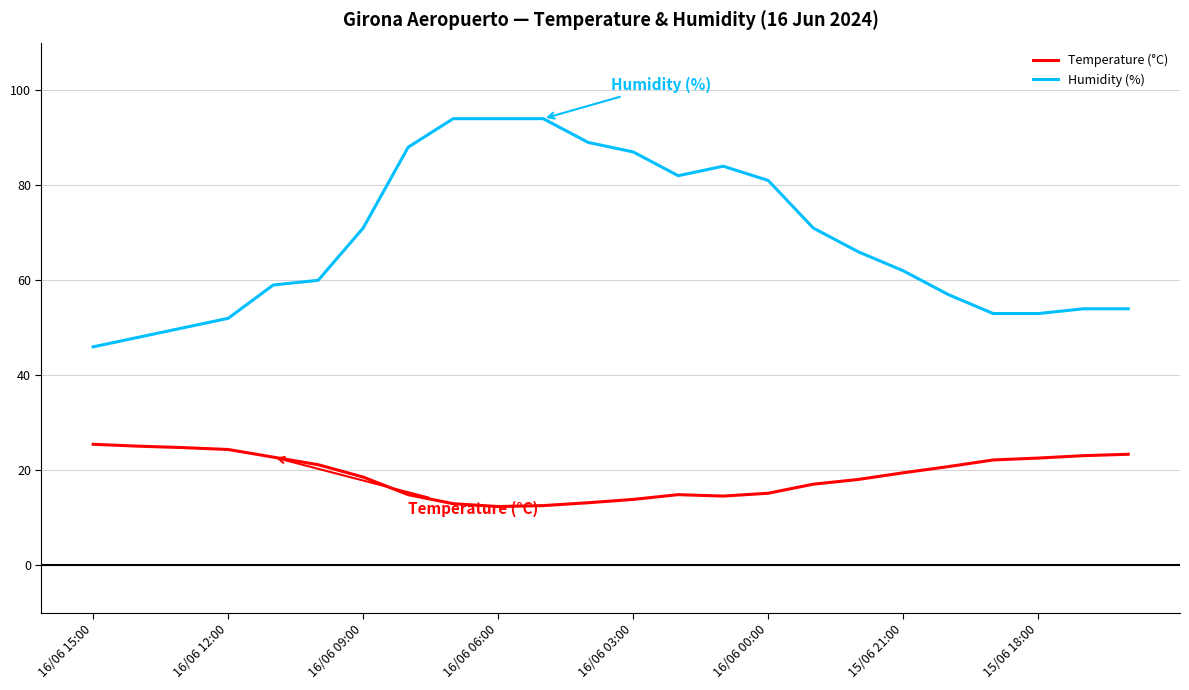

Rank the series by their average value, from highest to lowest.

Humidity (%), Temperature (°C)